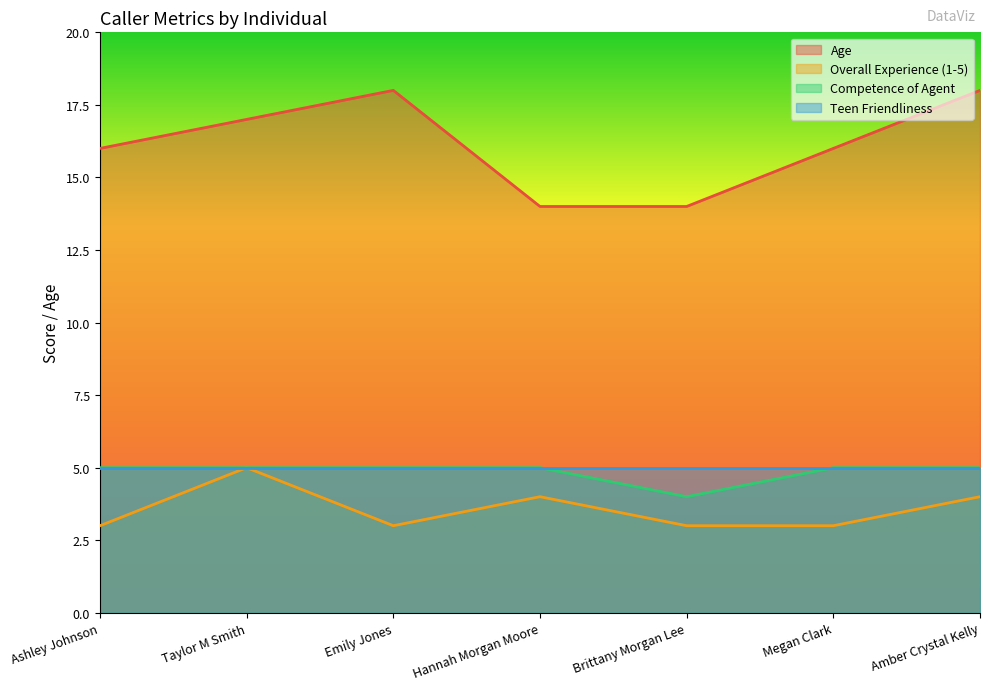

What is the value of the Overall Experience (1-5) point at the 5th from the left?

3